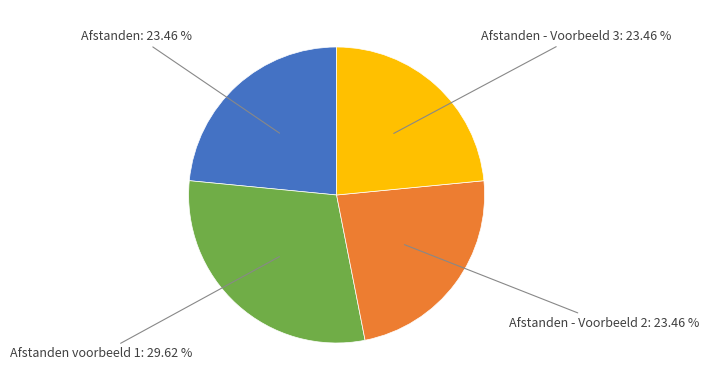

Is there any slice that represents more than half of the pie?

No